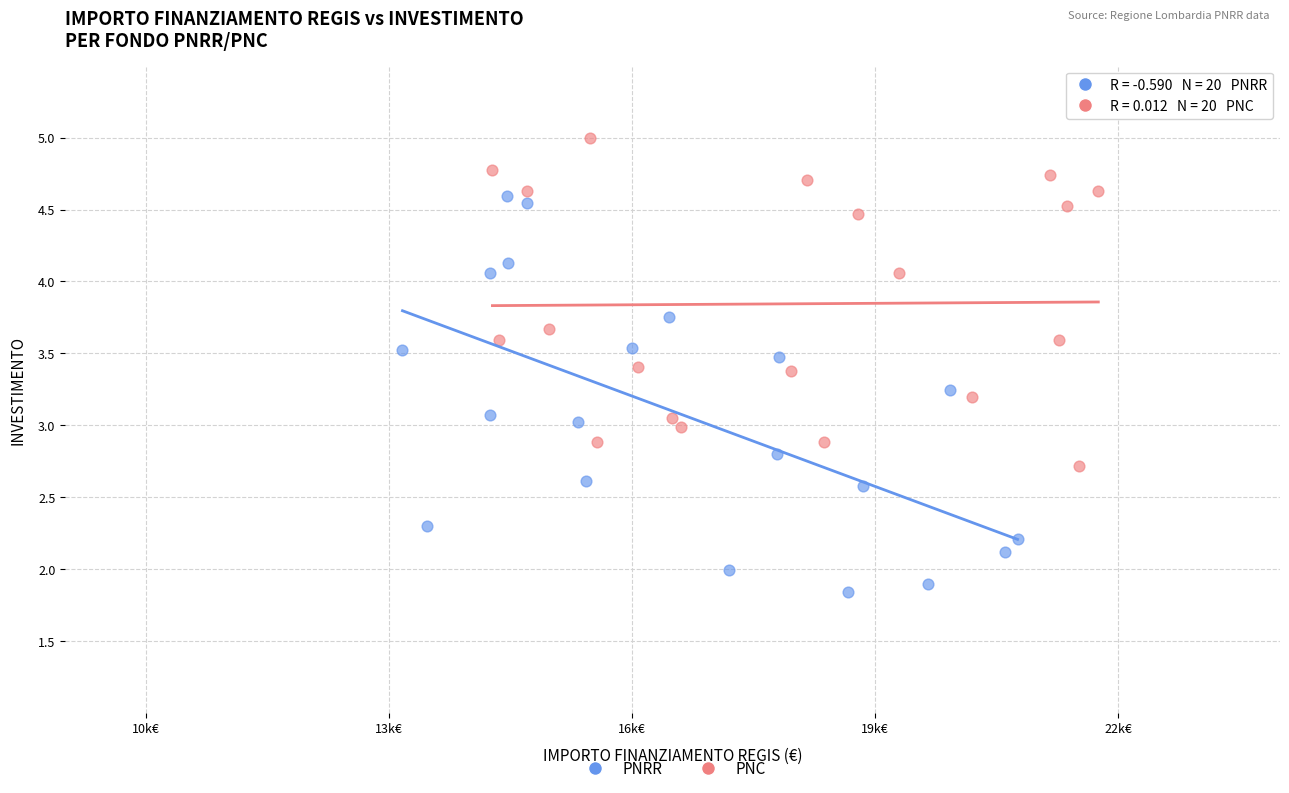

Which series contains the lowest Y value?

PNRR